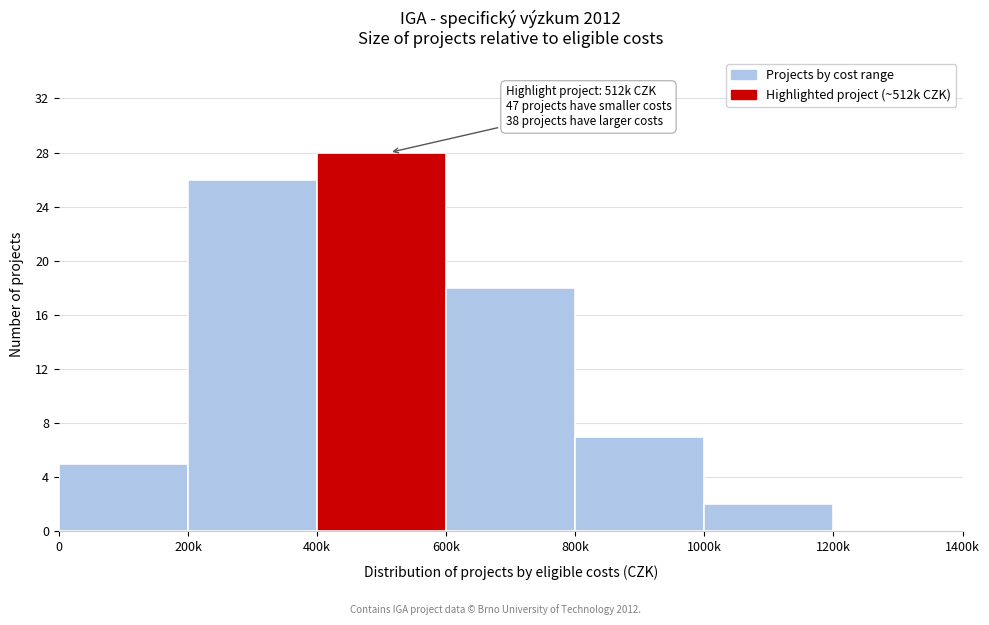

Reading left to right, extract all data points from this chart.

0=5	200k=26	400k=28	600k=18	800k=7	1000k=2	1200k=0